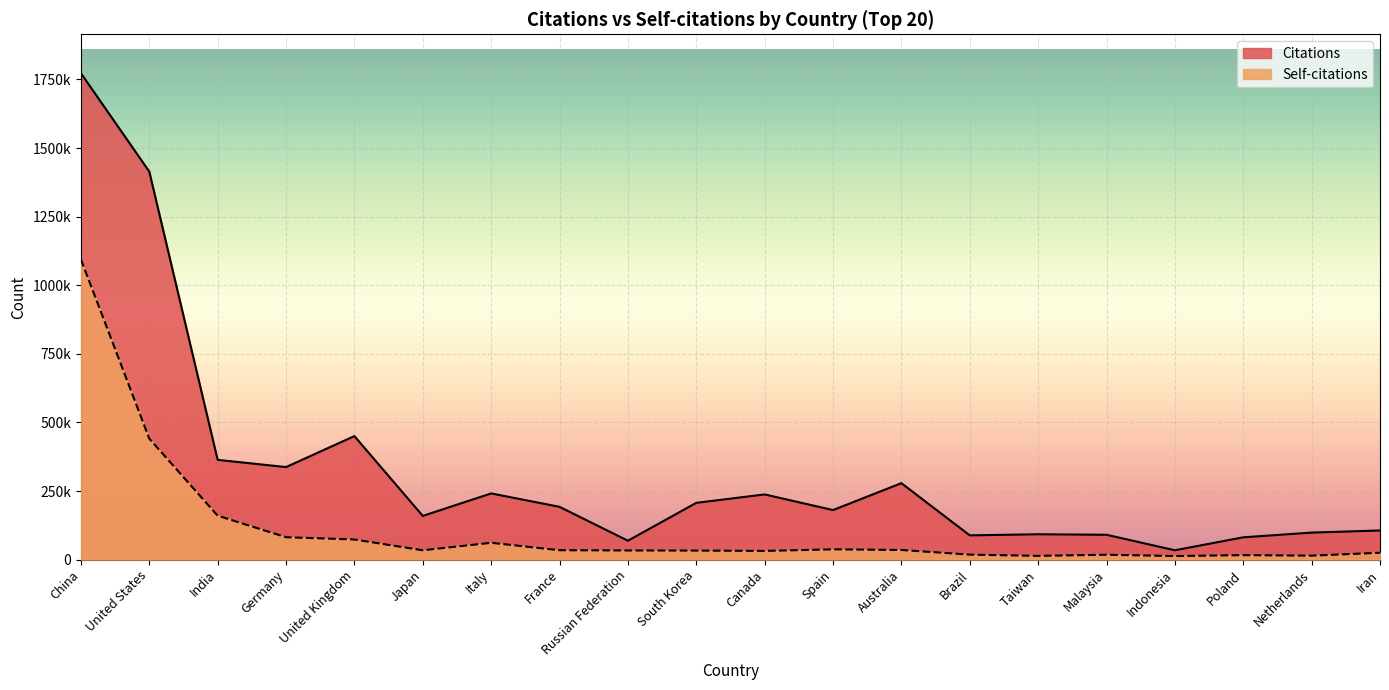

How many interior local peaks does the Citations series have?

5